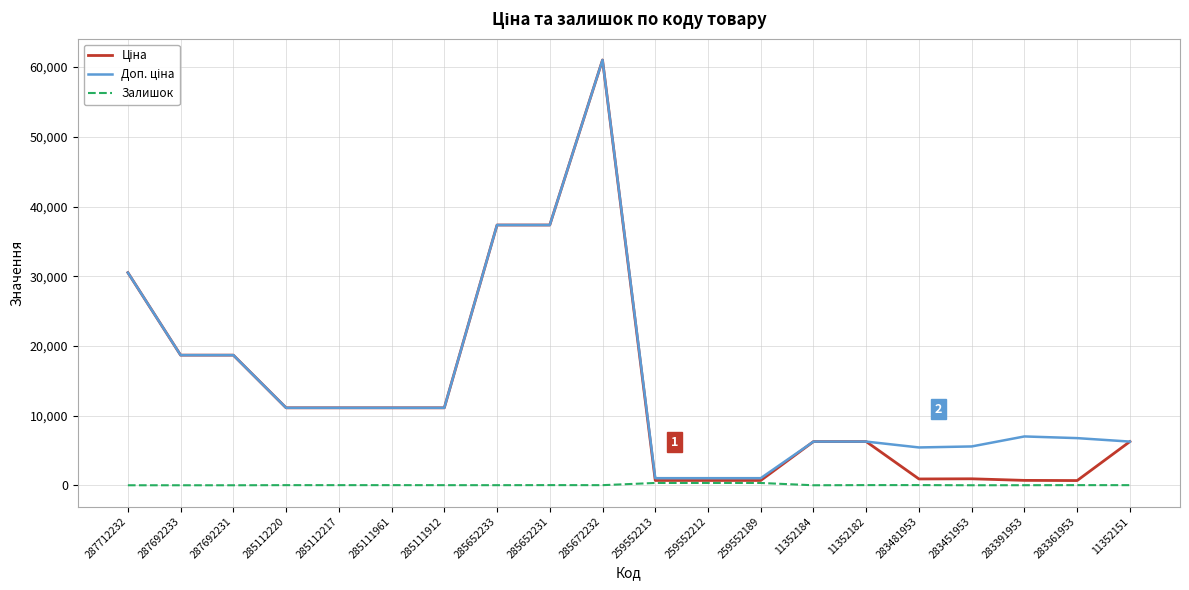

How many lines are shown in the chart?

3